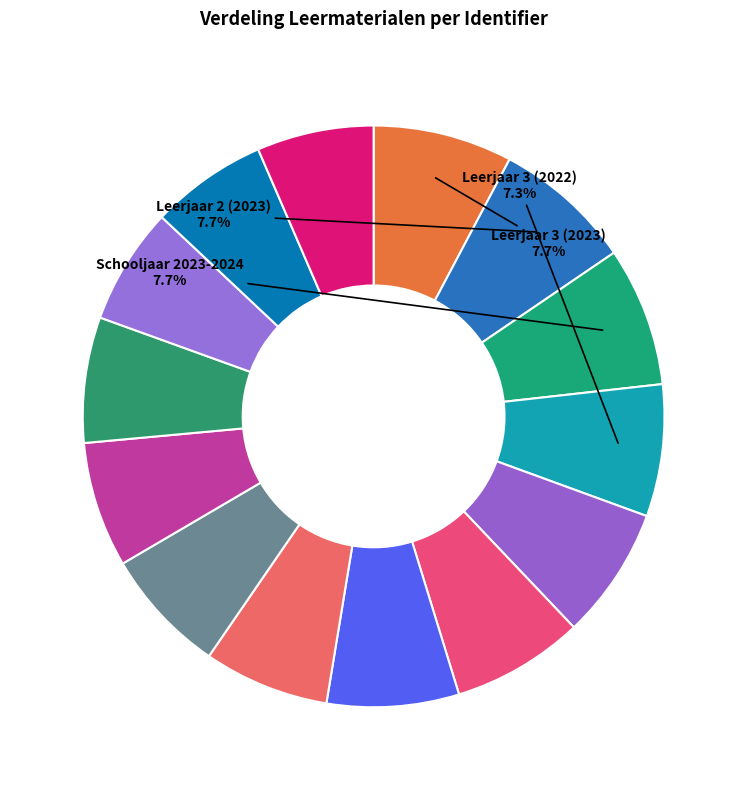

How many segments does this pie chart have?

14